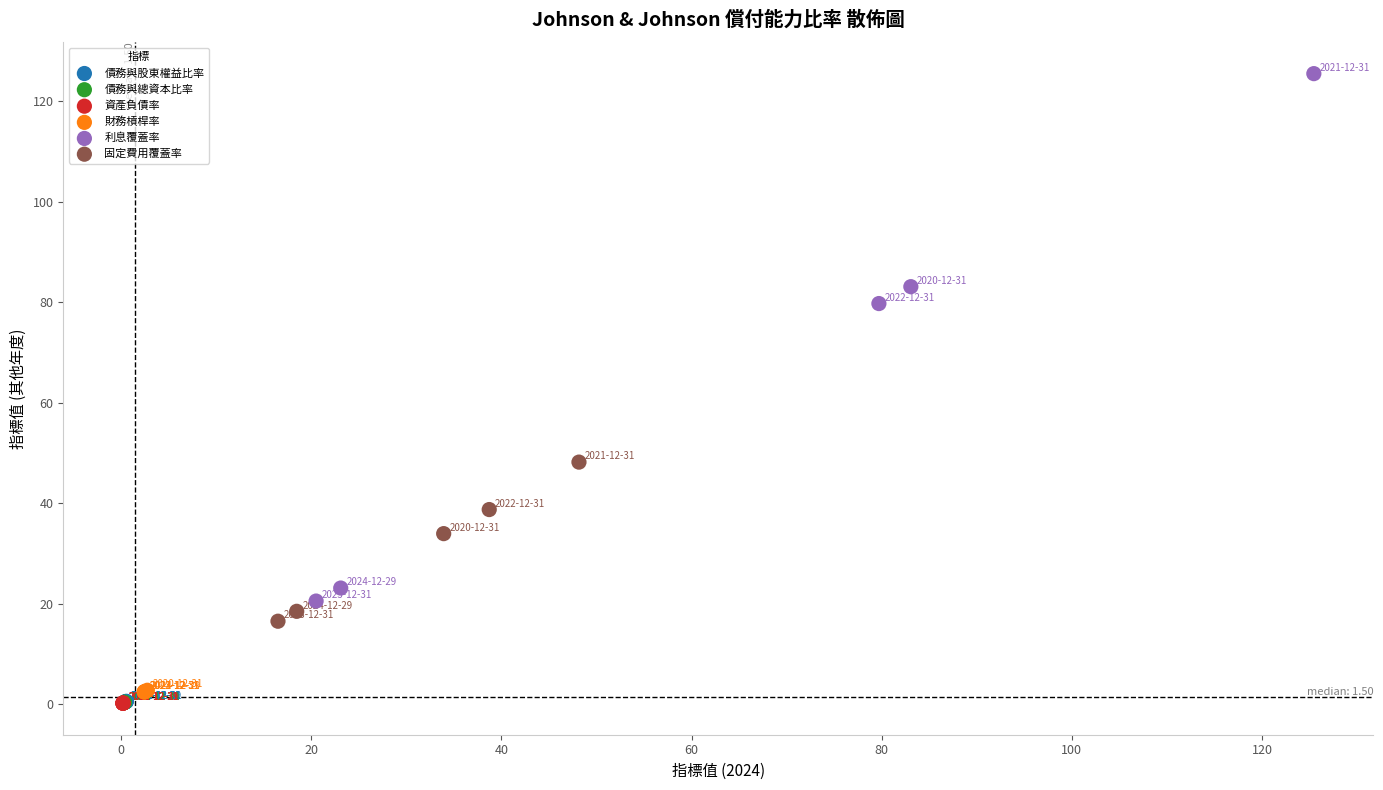

Which series contains the highest Y value?

利息覆蓋率